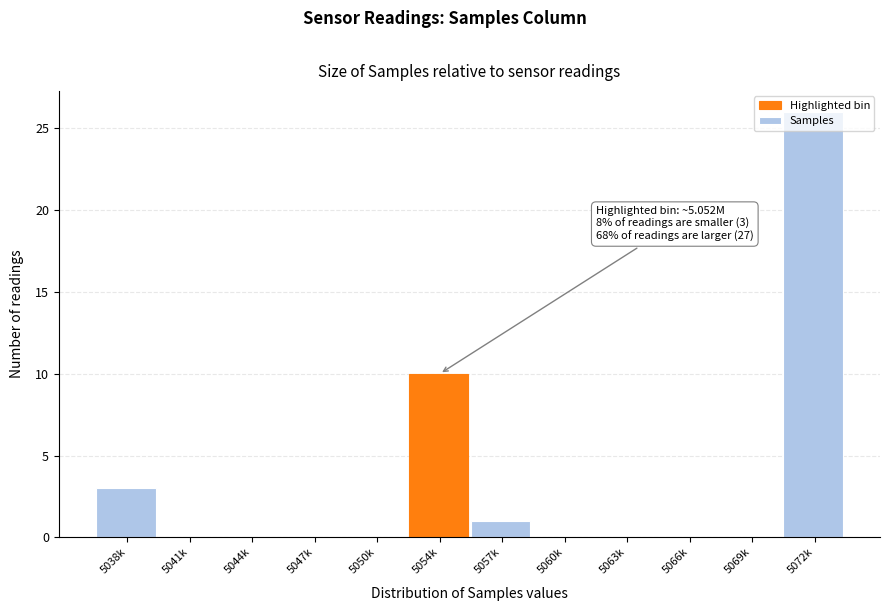

What is the greatest value displayed?

26